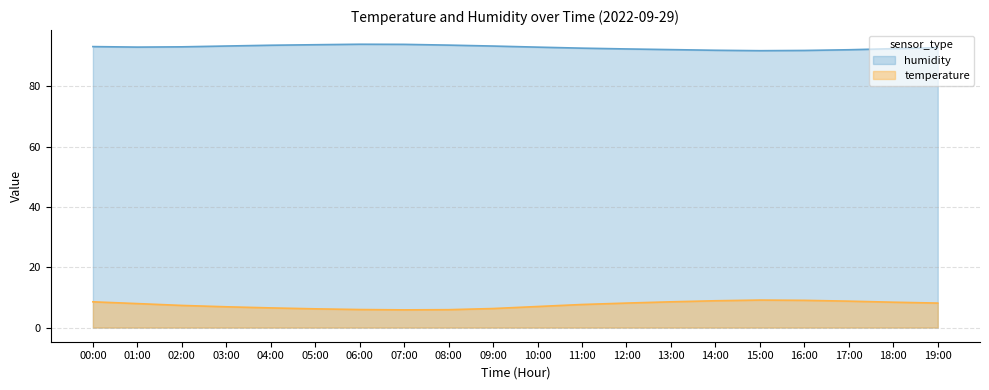

What is the label of the 1st point from the left?

00:00